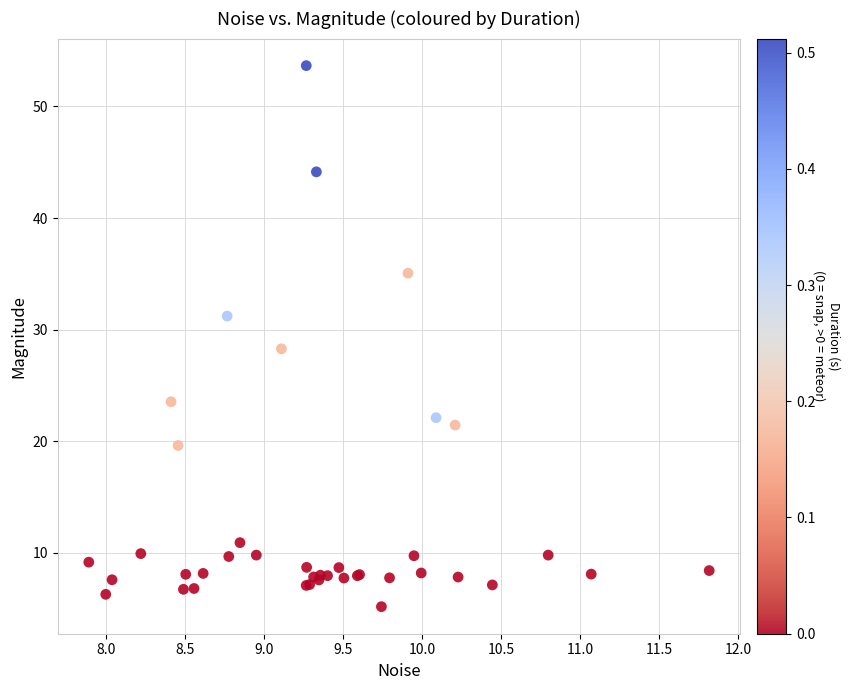

What Y value in the scatter plot is closest to 29?

28.3